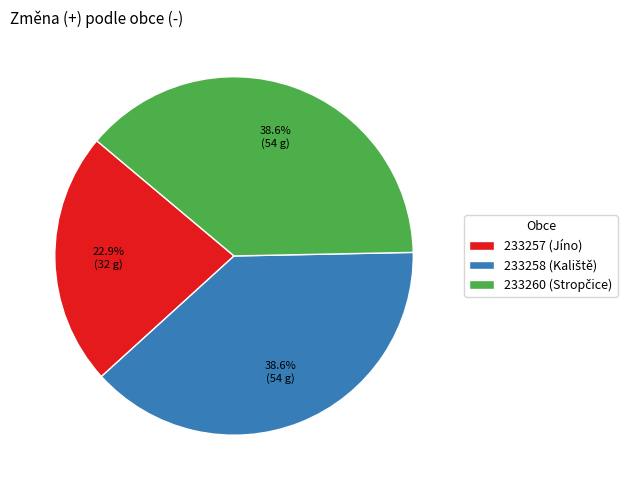

Which slice is the smallest?

233257 (Jíno)